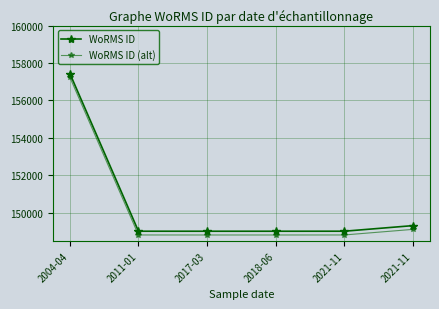

How many categories are shown in the chart?

6